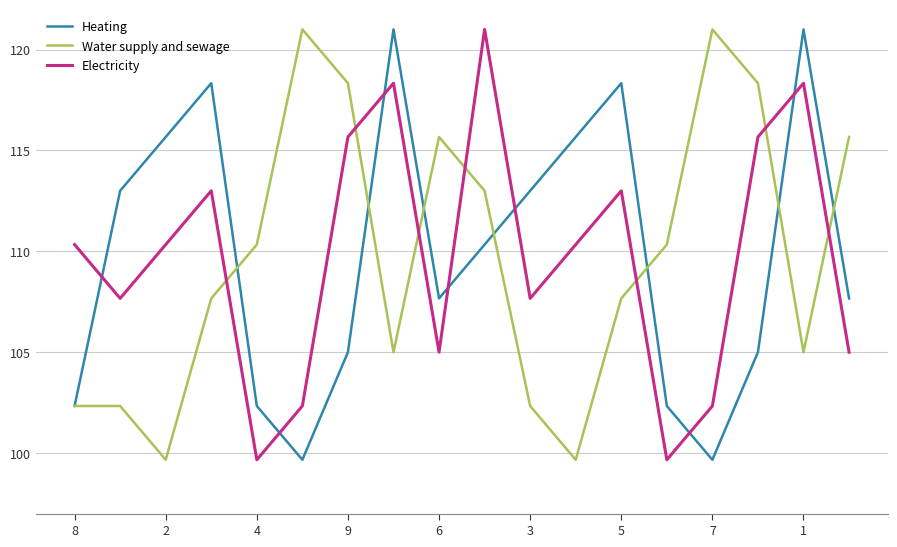

What is the smallest value displayed?

99.7